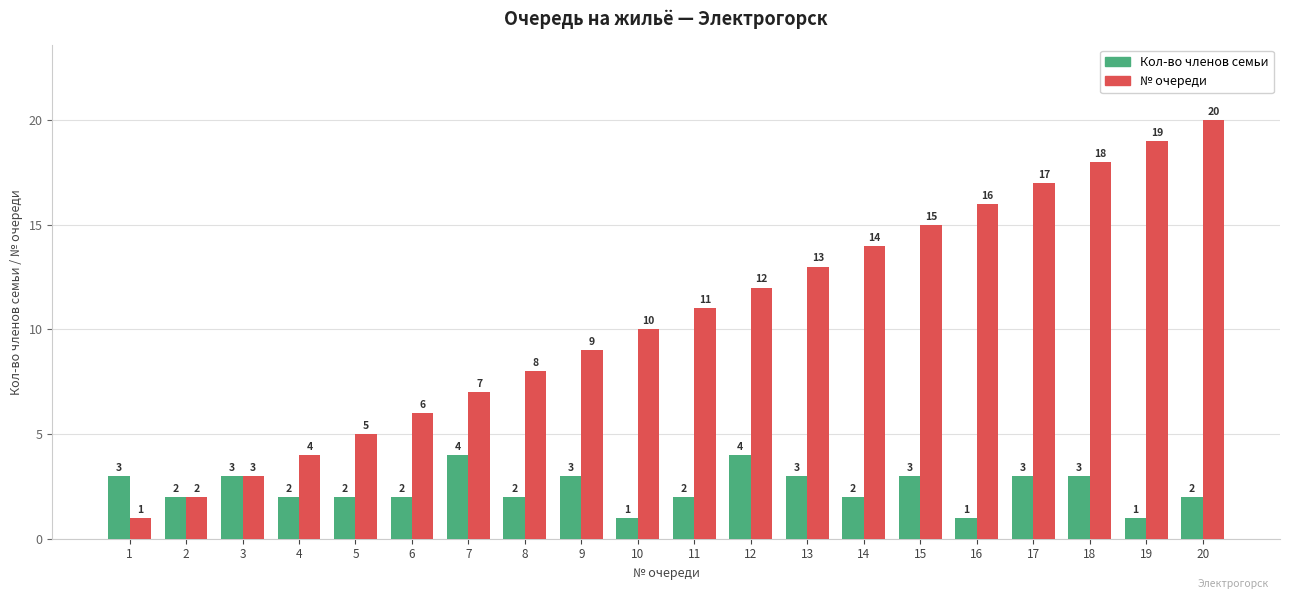

The value of № очереди at 3 is 3. True or false?

True